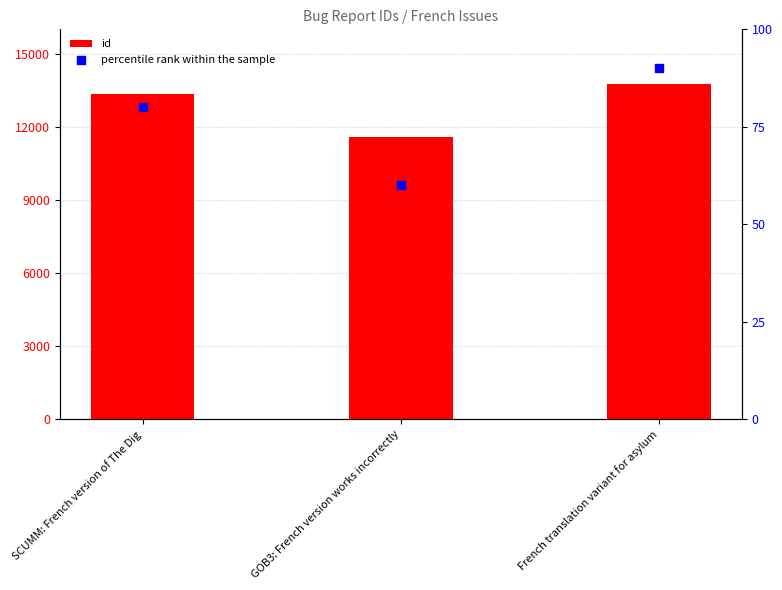

Which series has the widest spread of Y values?

id